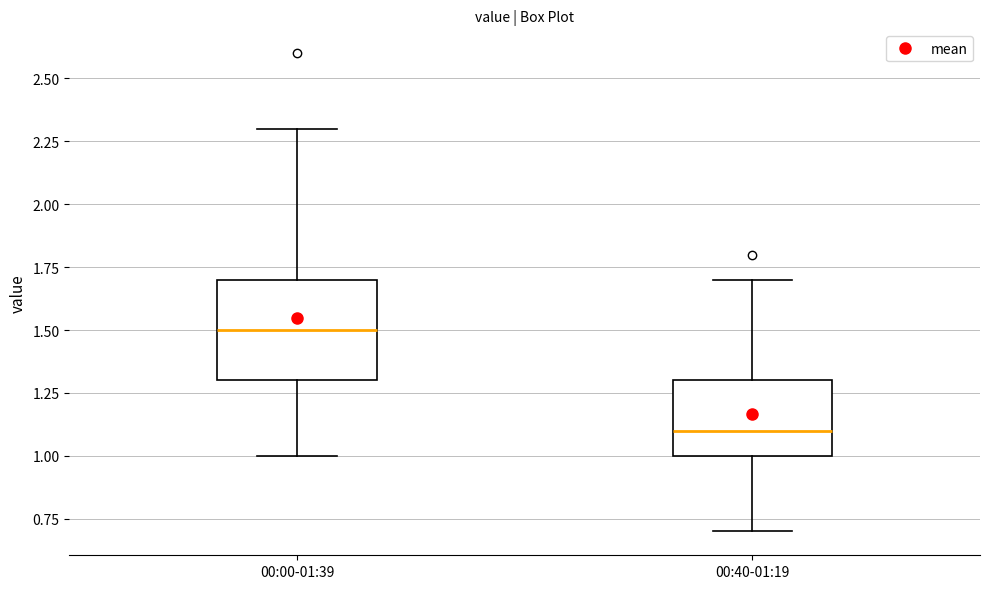

Which box has the lowest median line?

00:40-01:19